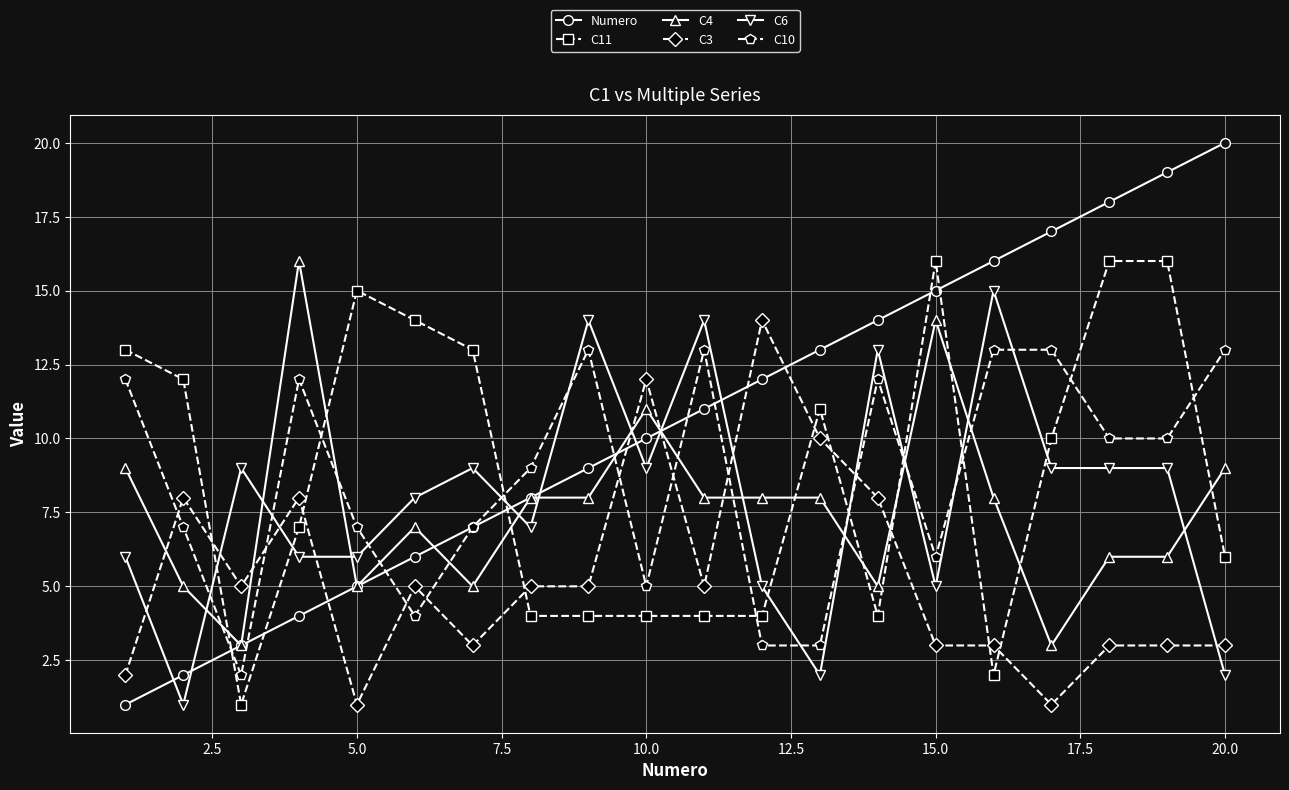

At how many categories does at least one series exceed 10?

18